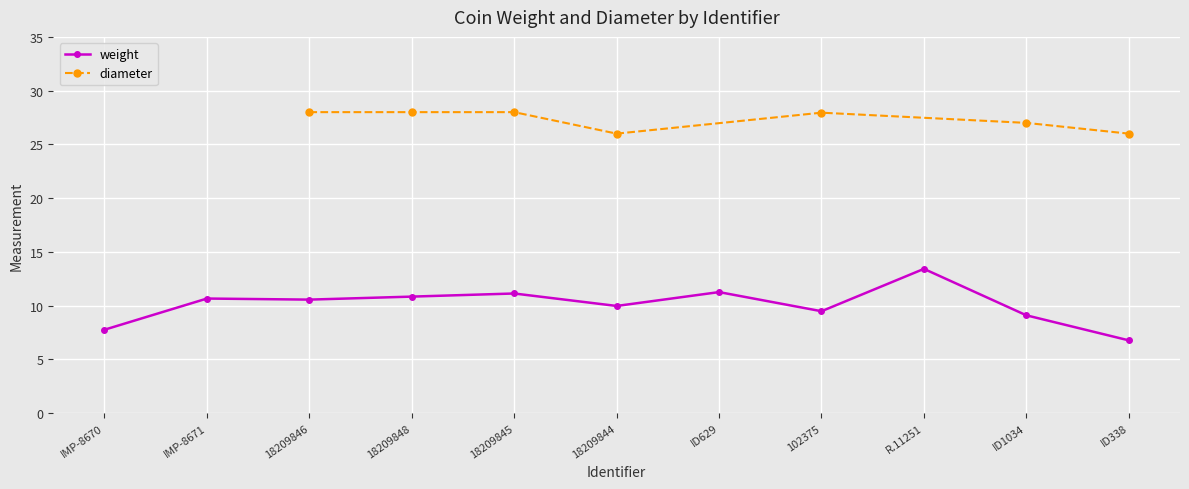

How many data points does each series have?

11